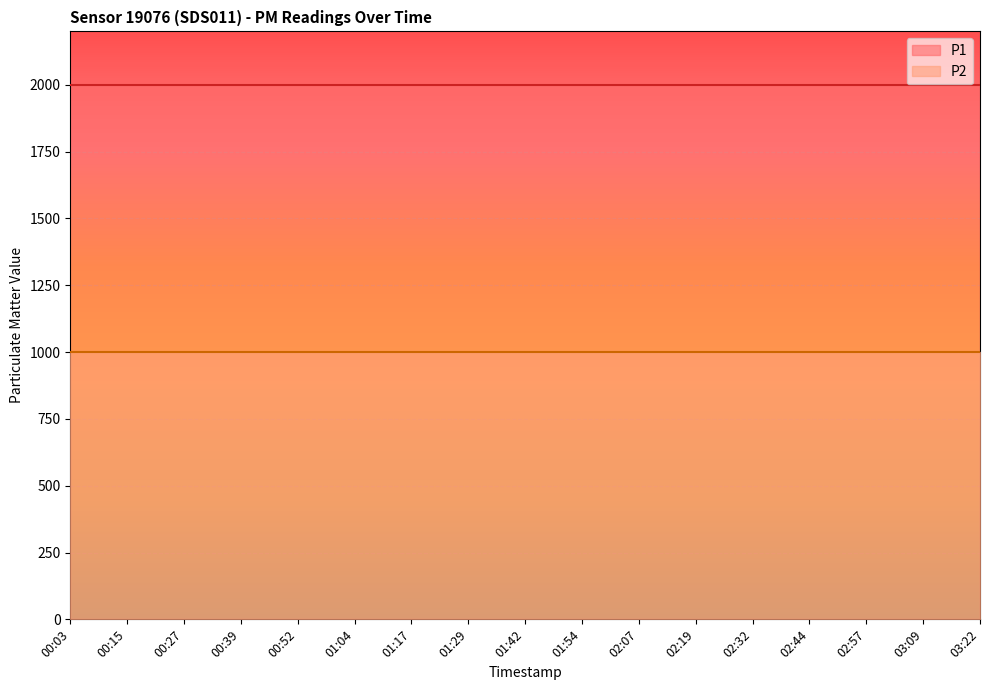

Is the value of P1 at 00:39 greater than the value of P2 at 00:52?

Yes